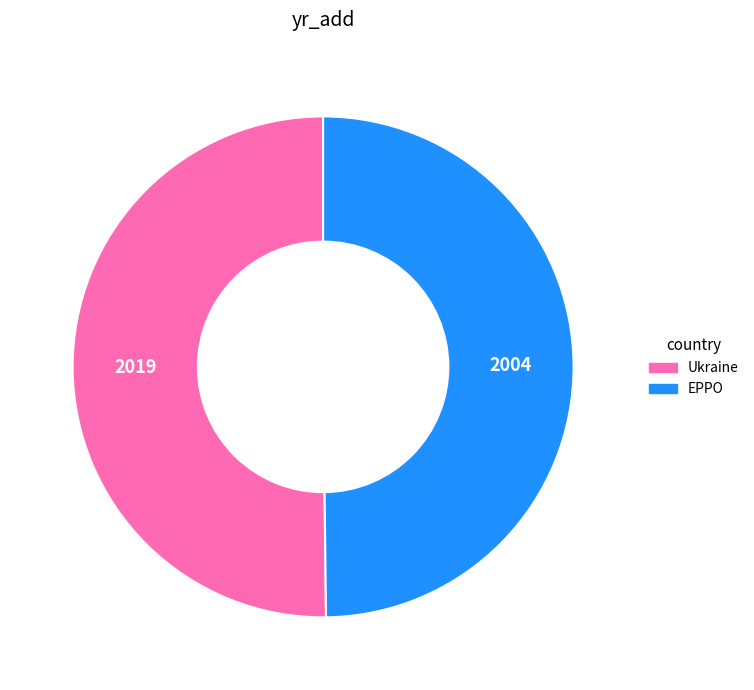

What is the ratio of the value at Ukraine to the value at EPPO?

1.0